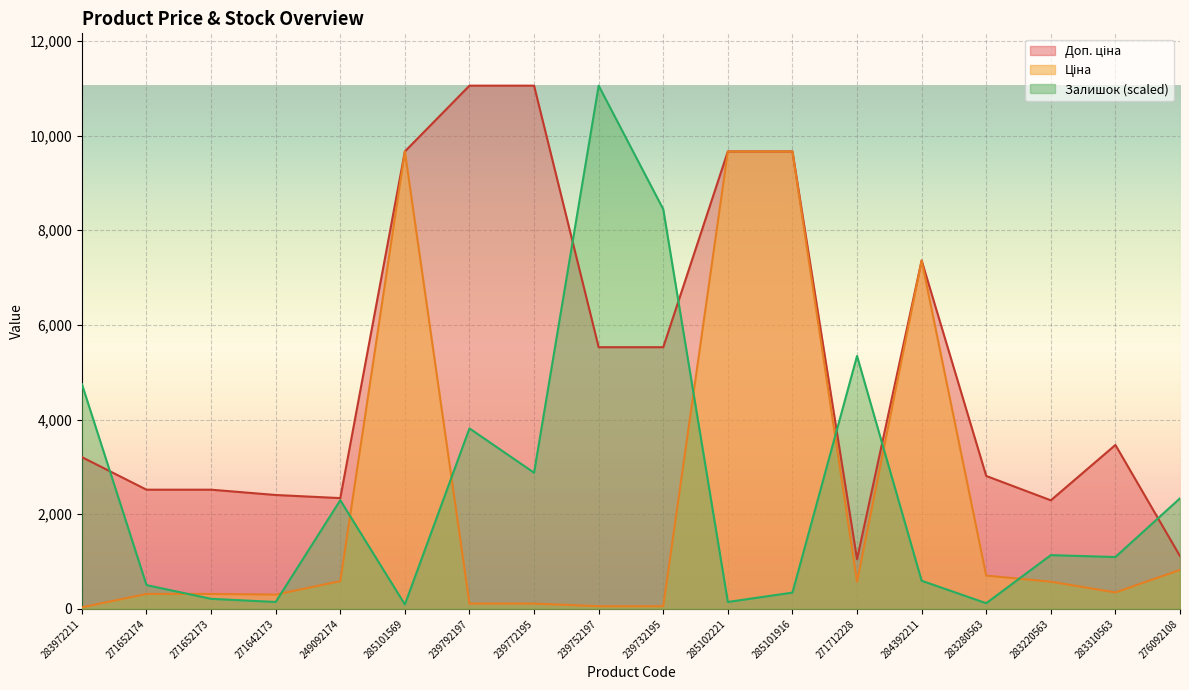

Reading left to right, what are all the values shown in this chart?

Ціна: 283972211=32.0	271652174=314.7	271652173=314.7	271642173=300.6	249092174=584.9	285101569=9664.7	239792197=110.5	239772195=110.5	239752197=55.3	239732195=55.3	285102221=9664.7	285101916=9664.7	271712228=571.6	284392211=7360.2	283280563=701.9	283220563=573.2	283310563=346.3	276092108=822.0
Доп. ціна: 283972211=3205.0	271652174=2517.5	271652173=2517.5	271642173=2405.2	249092174=2339.7	285101569=9664.7	239792197=11055.0	239772195=11055.0	239752197=5528.0	239732195=5528.0	285102221=9664.7	285101916=9664.7	271712228=1048.0	284392211=7360.2	283280563=2807.6	283220563=2292.9	283310563=3462.7	276092108=1114.0
Залишок: 283972211=4749.2	271652174=501.3	271652173=211.1	271642173=145.1	249092174=2295.4	285101569=92.3	239792197=3812.5	239772195=2875.9	239752197=11055.0	239732195=8443.0	285102221=145.1	285101916=343.0	271712228=5342.8	284392211=593.6	283280563=118.7	283220563=1134.5	283310563=1094.9	276092108=2335.0